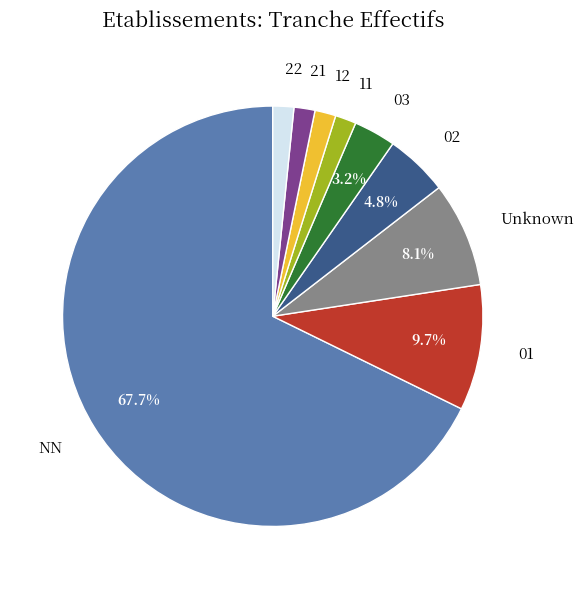

Between 03 and Unknown, which is larger?

Unknown